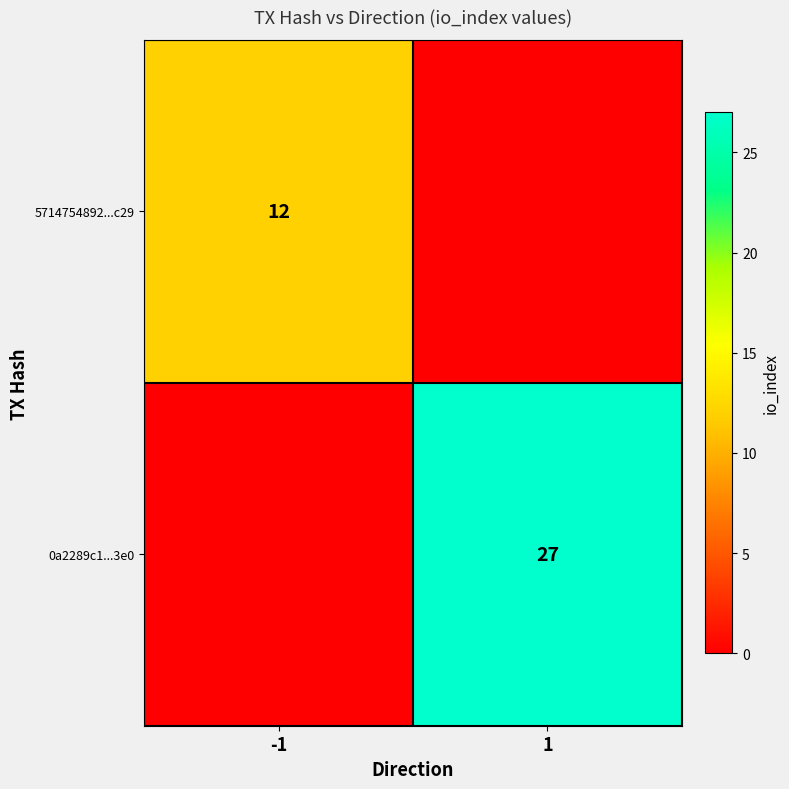

Is it true that 0a2289c1...3e0 equals 18 at 1?

False